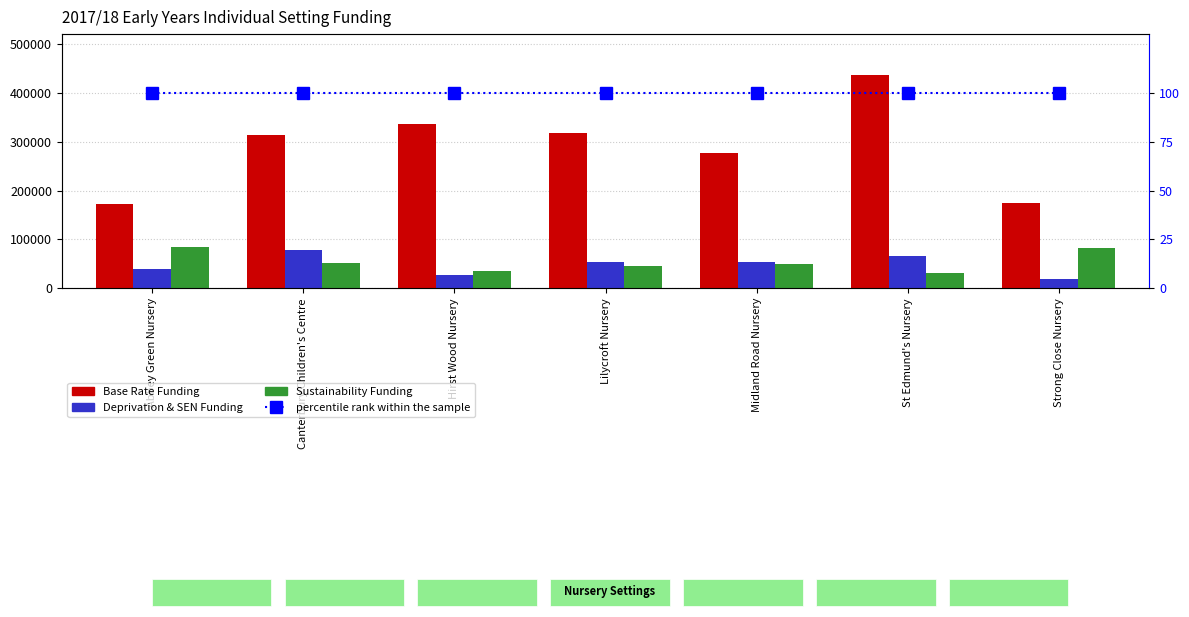

Which label corresponds to the largest value in the chart?

St Edmund's Nursery